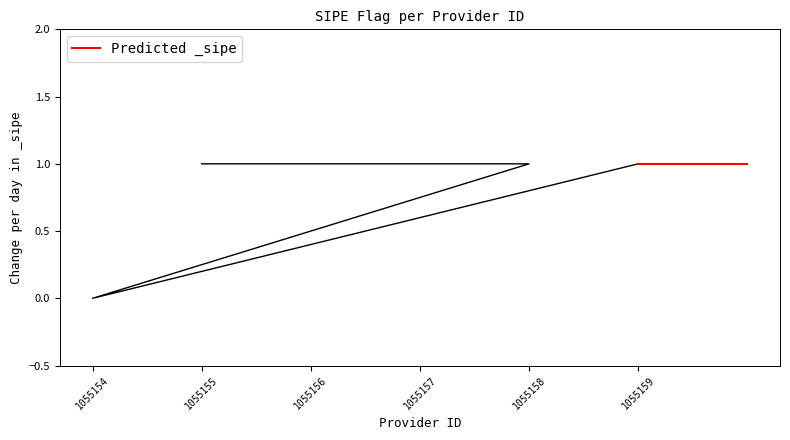

At which category does the chart reach its minimum across all series?

1055154